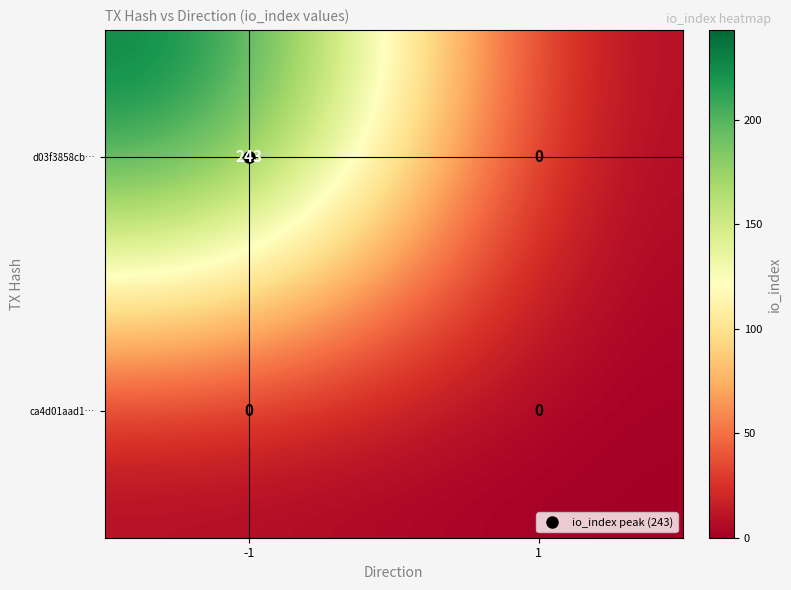

Rank the series by their average value, from lowest to highest.

ca4d01aad1…, d03f3858cb…